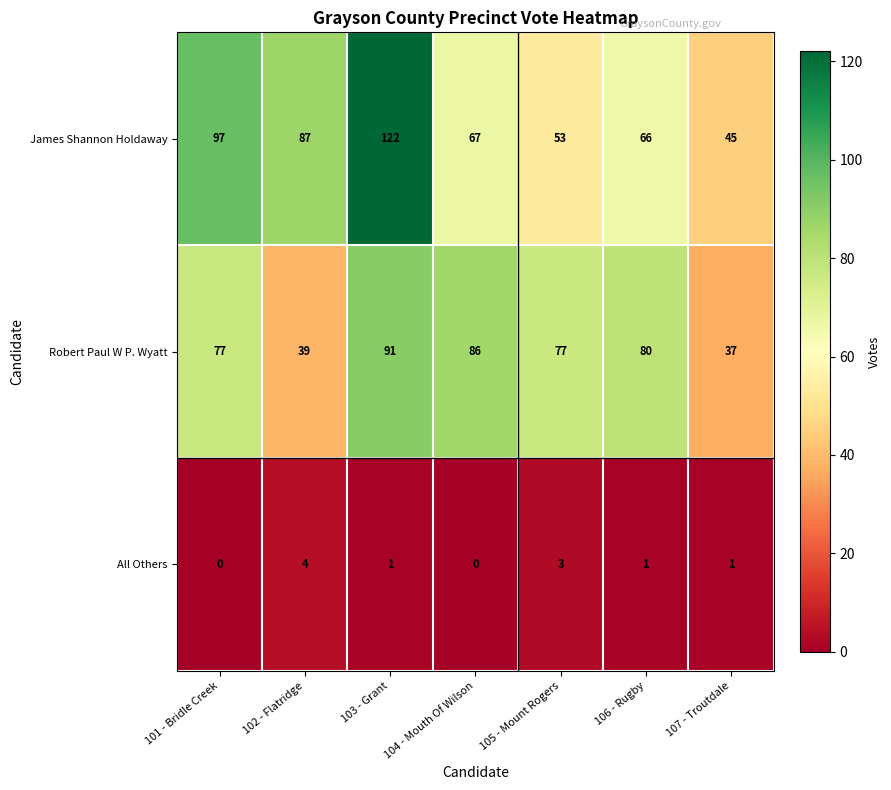

Which label corresponds to the largest value in the chart?

103 - Grant